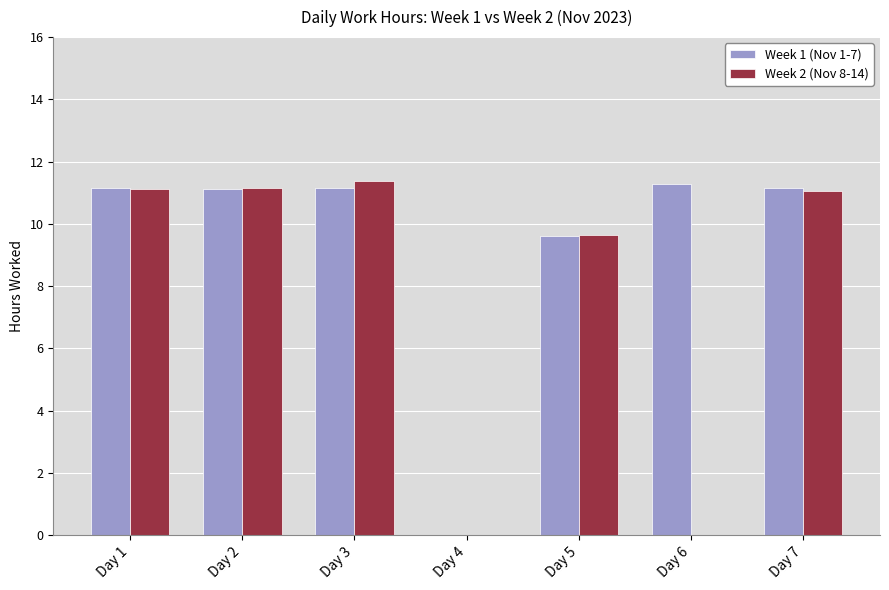

True or false: Week 2 (Nov 8-14) has a value of 11.1 at Day 1.

True